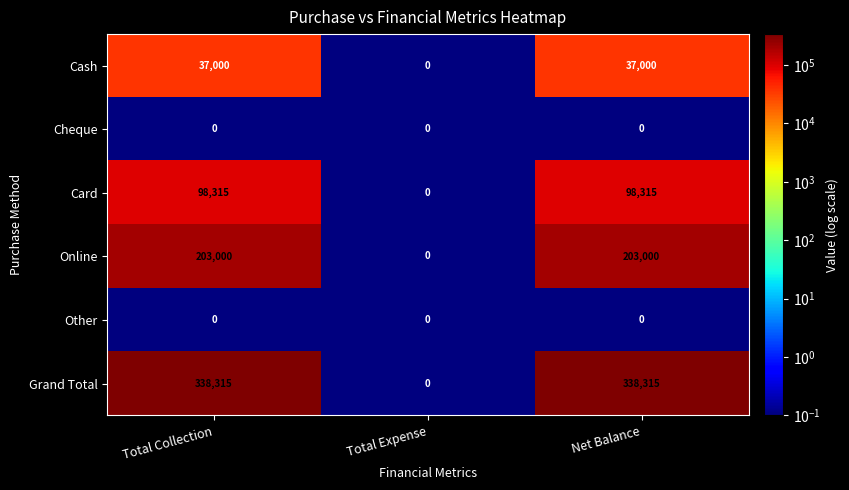

Between Total Collection and Total Expense, which series saw the biggest shift?

Grand Total